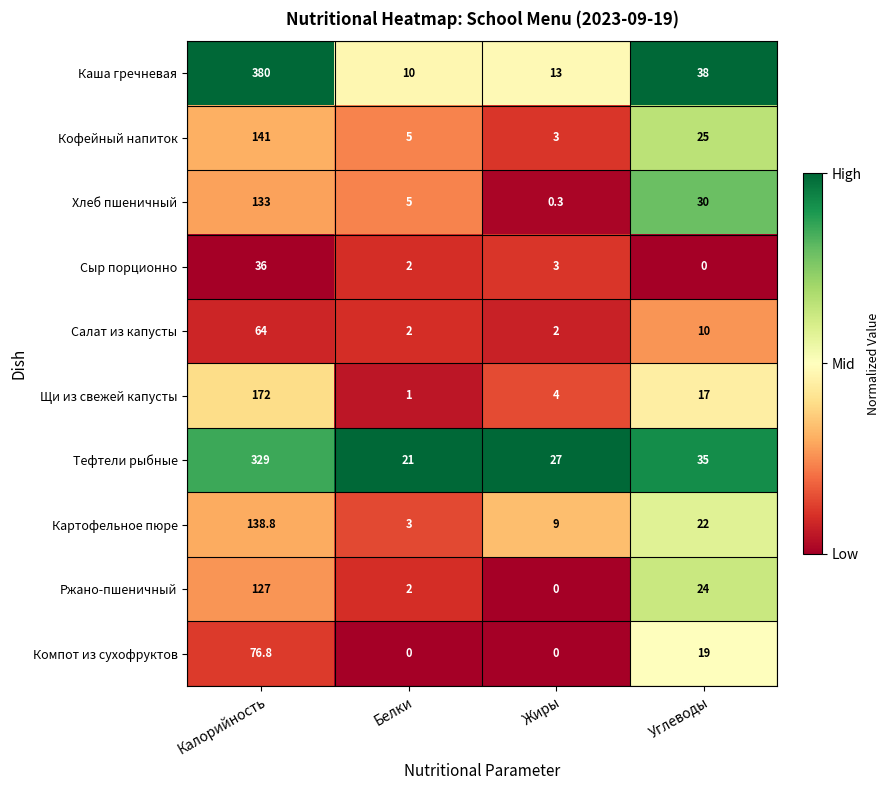

True or false: Хлеб пшеничный has a value of 30.0 at Углеводы.

True